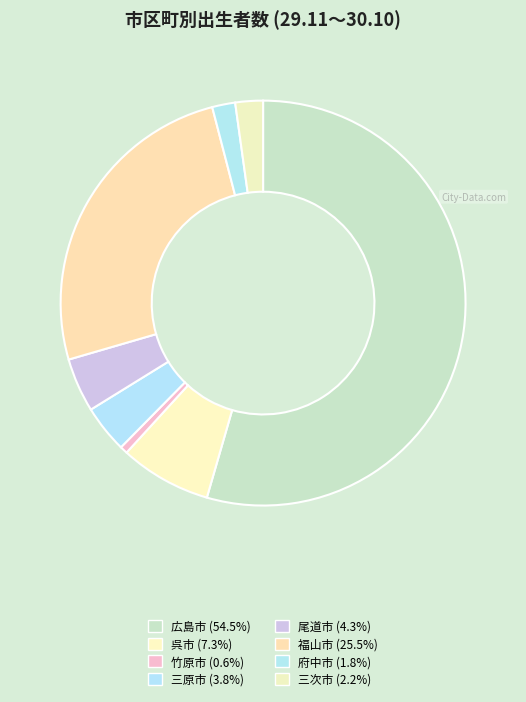

How many segments does this pie chart have?

8